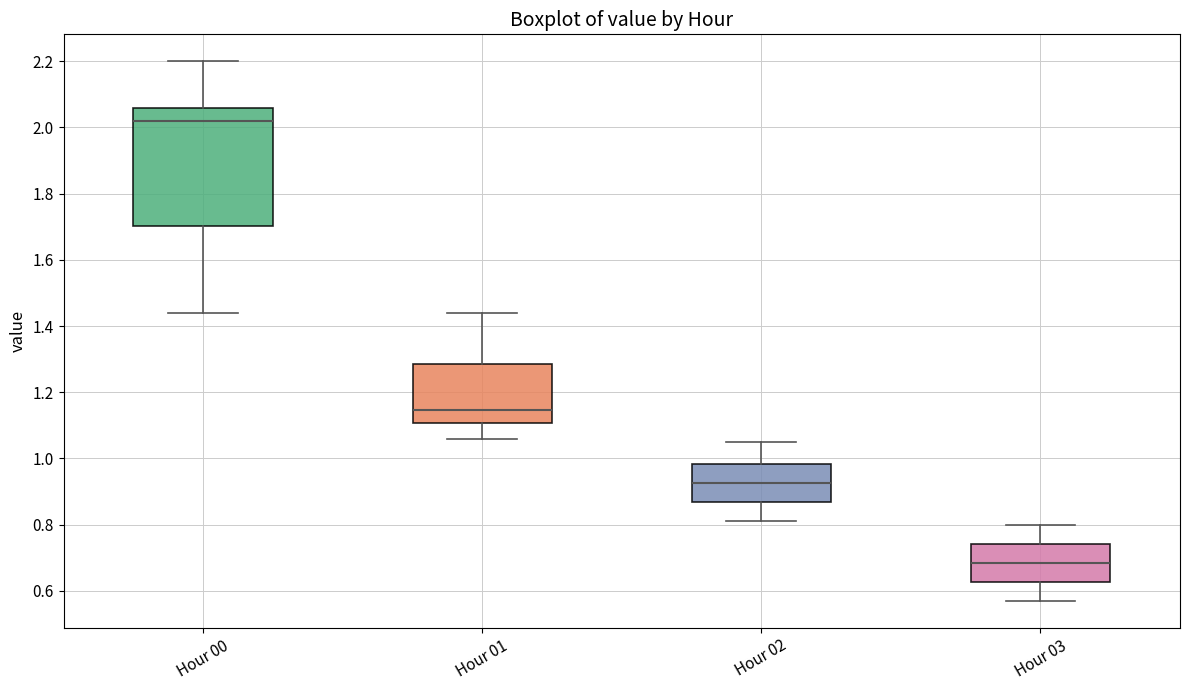

Where does the lower whisker of the box for Hour 03 end on the y-axis? The values are not printed on the chart, so give them approximately, as read against the axis.

0.58